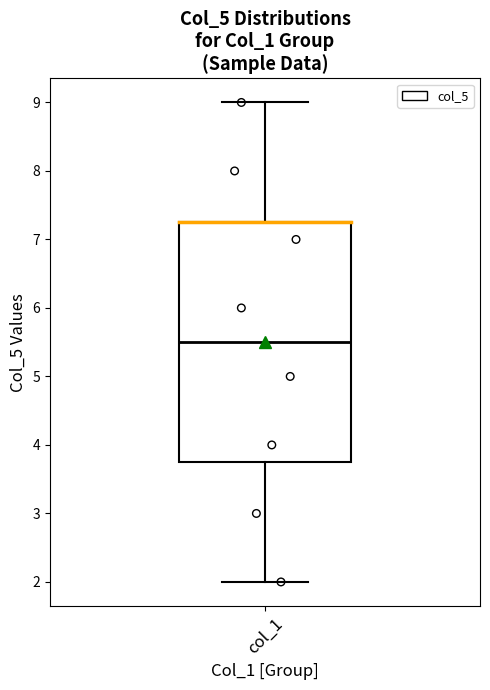

Where is the upper edge of the box for col_1 on the y-axis? The values are not printed on the chart, so give them approximately, as read against the axis.

7.3